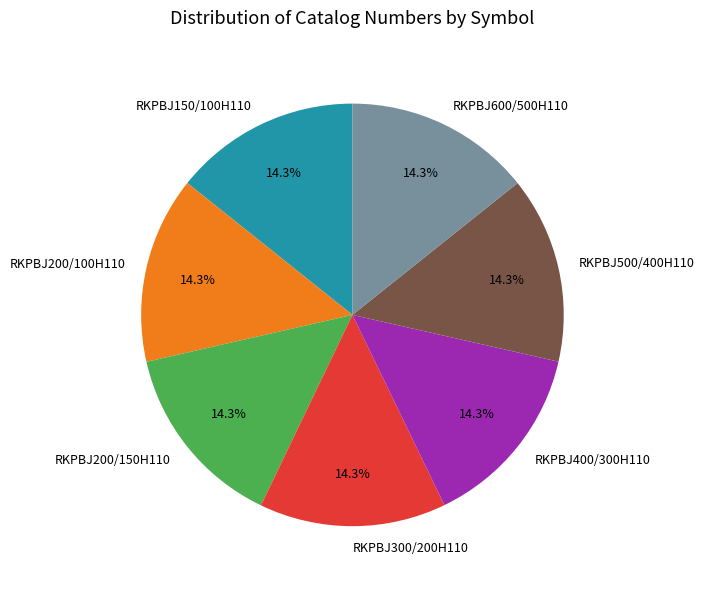

Is there any slice that represents more than half of the pie?

No